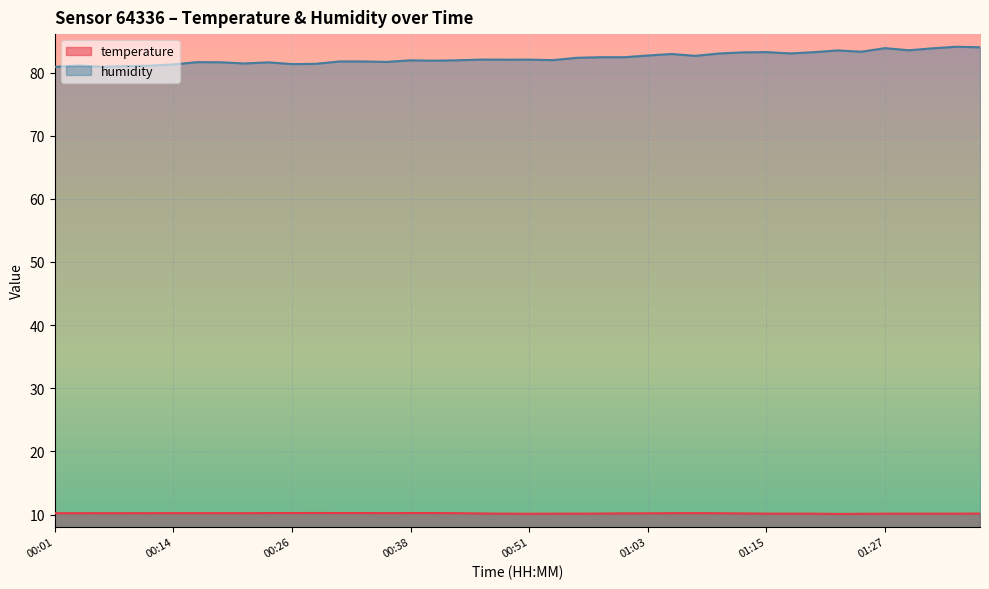

The value of humidity at 00:26 is 111.4. True or false?

False